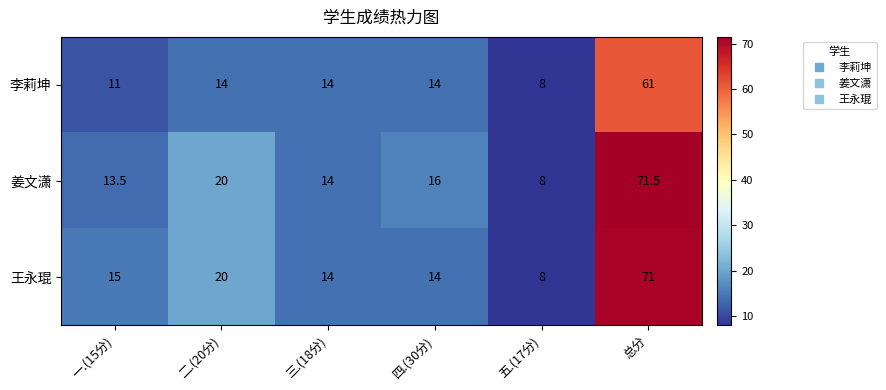

Where is 王永琨 nearest to the value 39?

二.(20分)